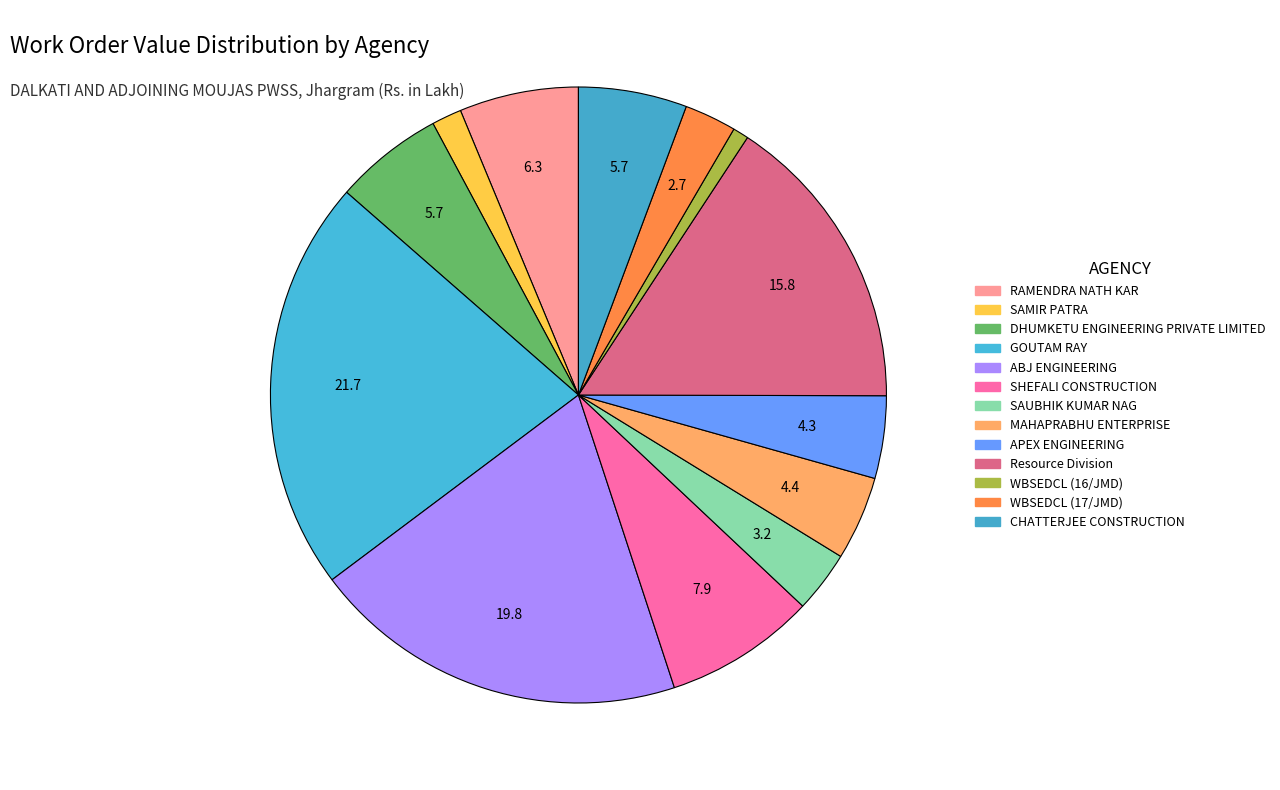

How many segments does this pie chart have?

13